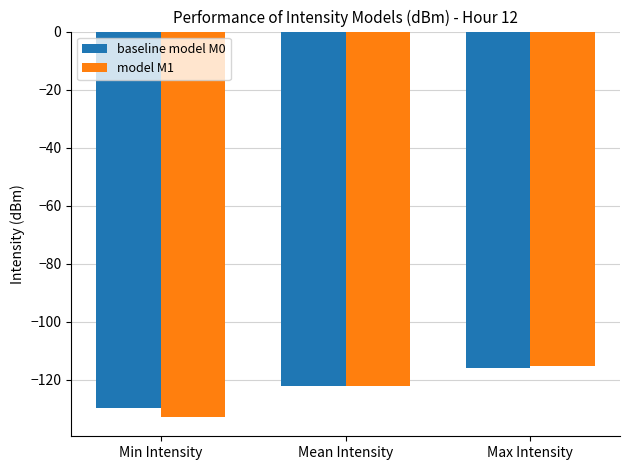

How many values in the model M1 series are below -122?

2